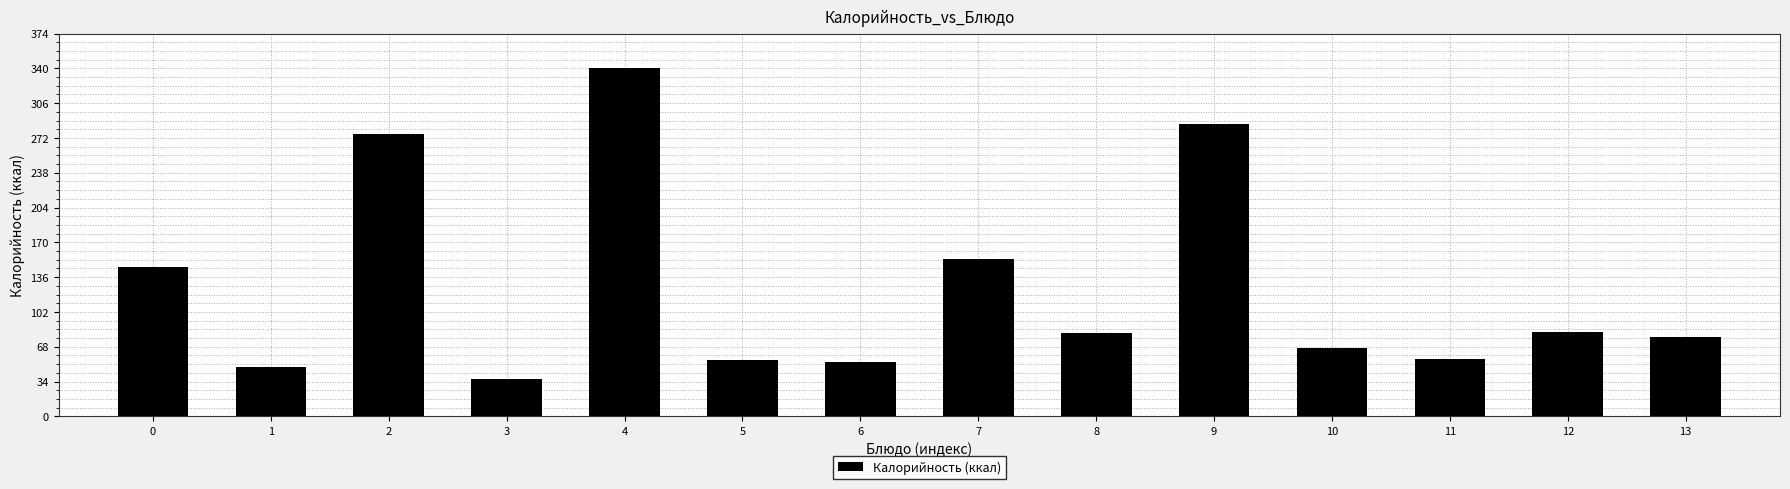

What is the value of the 3rd bar from the left?

276.0